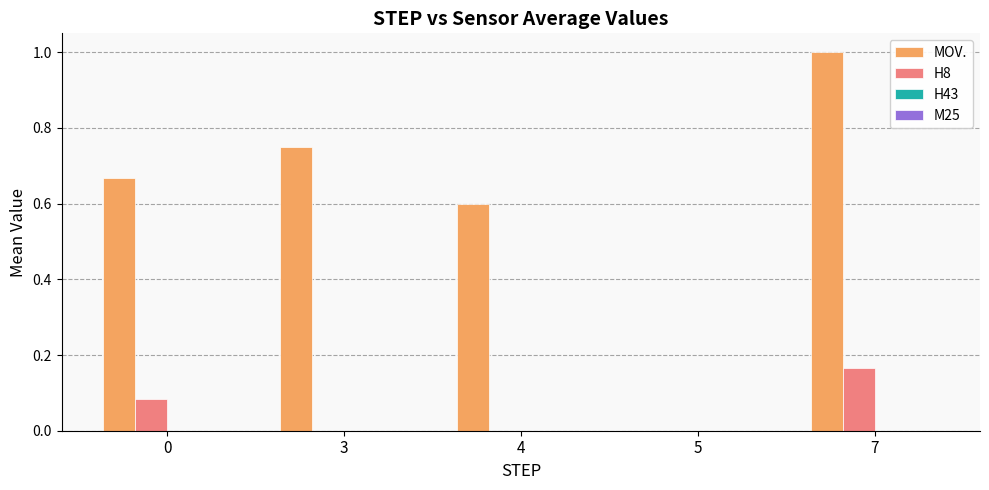

What is the sum of all MOV. values?

3.0